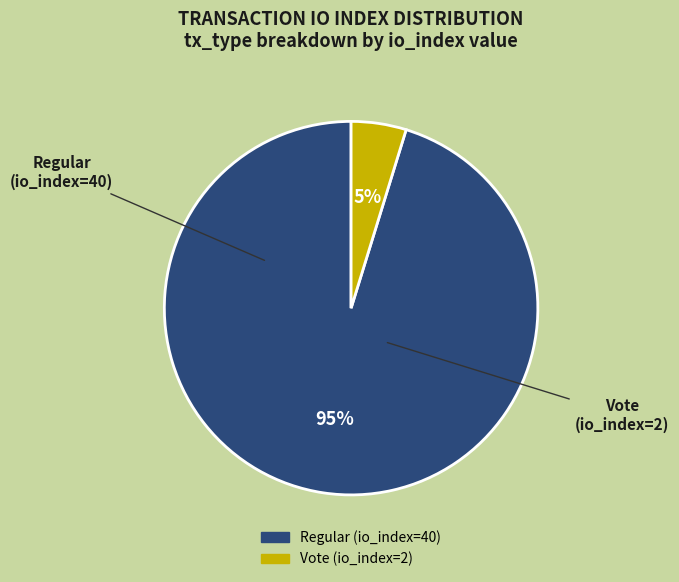

Do Vote (io_index=2) and Regular (io_index=40) together represent more than half of the pie?

Yes